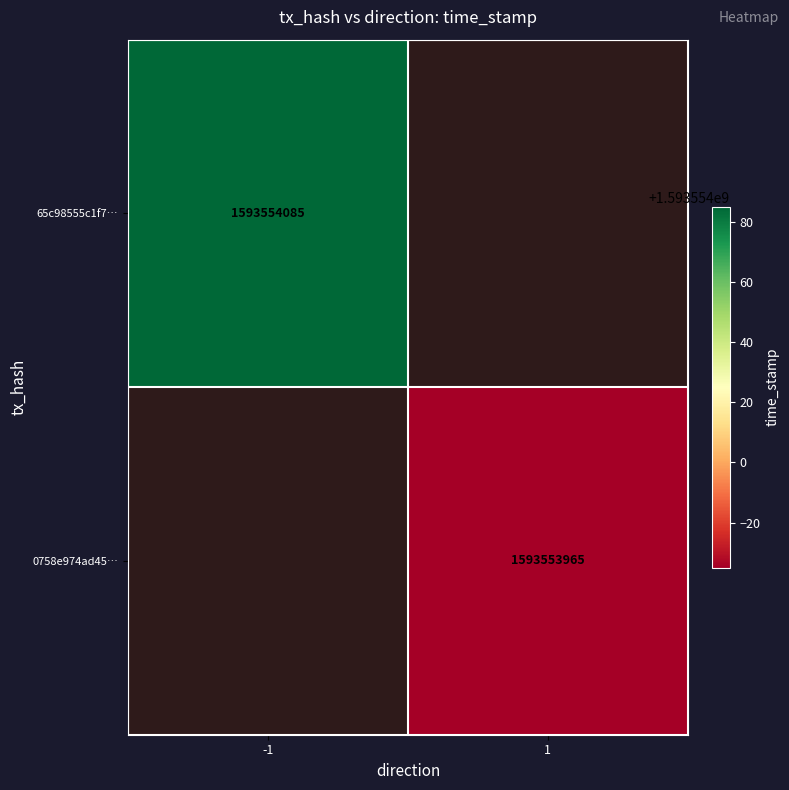

What value does the 0758e974ad455e73df672d47059c9045343df74 series have at time_stamp, to the nearest 10?

1593553960